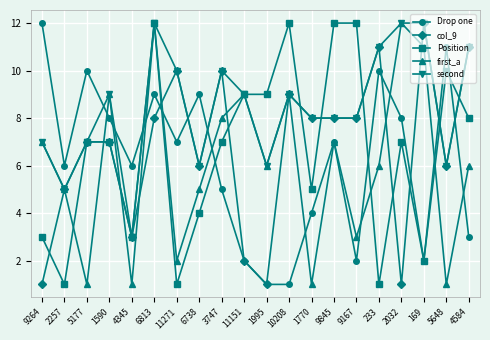

Which series changed the most between 1590 and 169?

Drop one